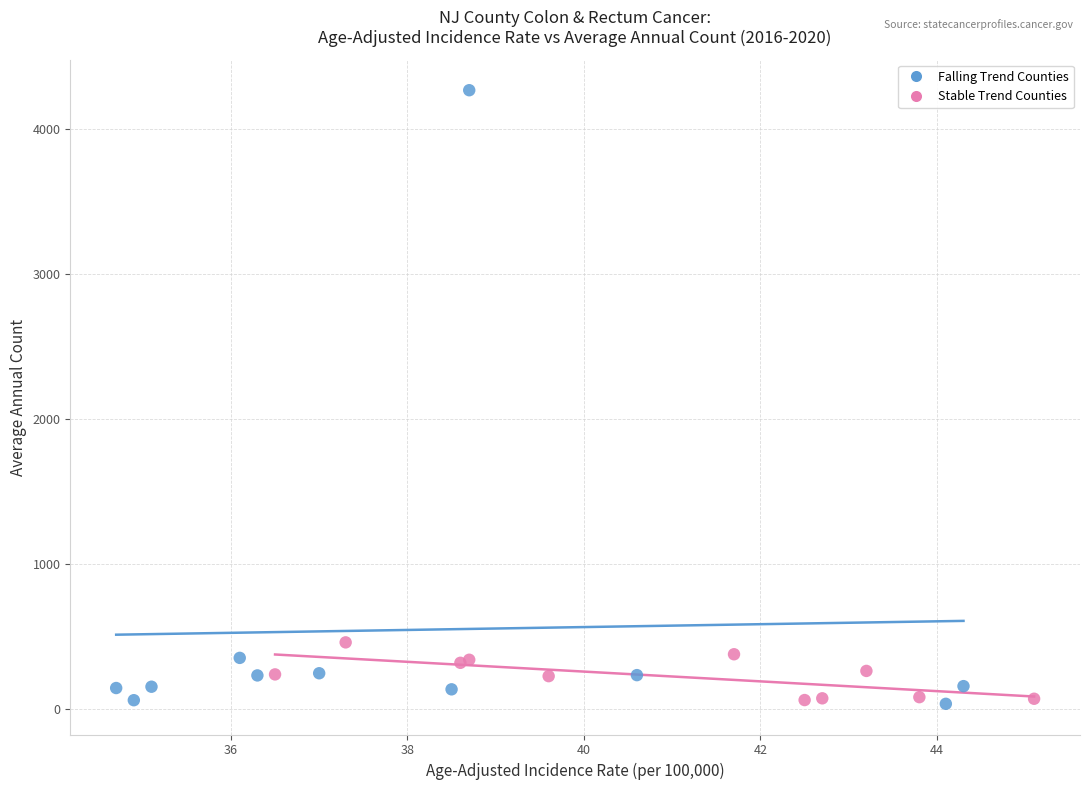

Which series reaches the maximum Y coordinate?

Falling Trend Counties